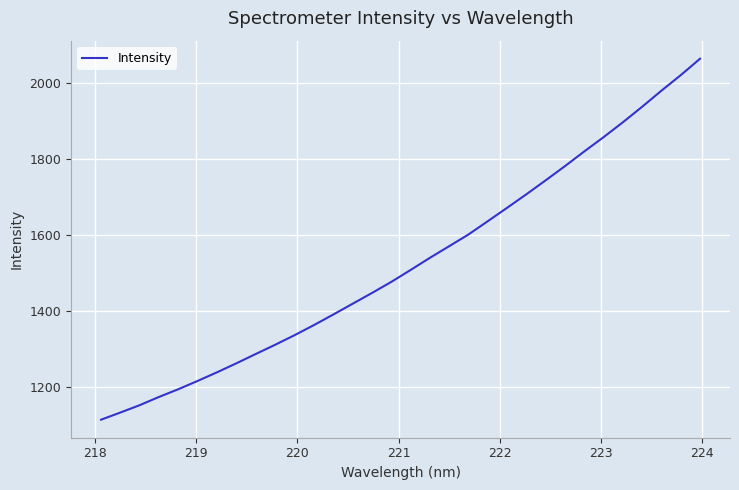

What is the greatest value displayed?

2063.3